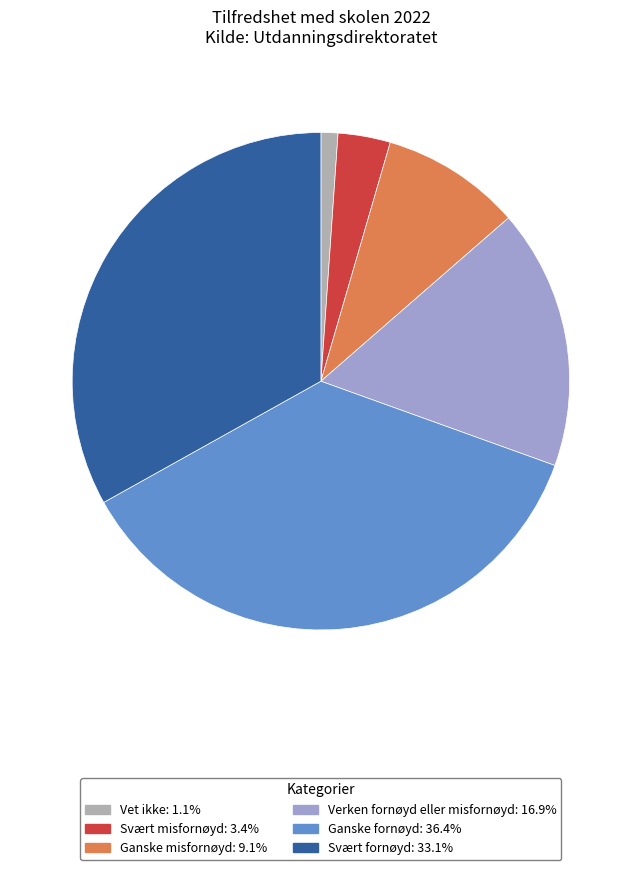

To the nearest percent, what percentage of the pie is Verken fornøyd eller misfornøyd?

17%